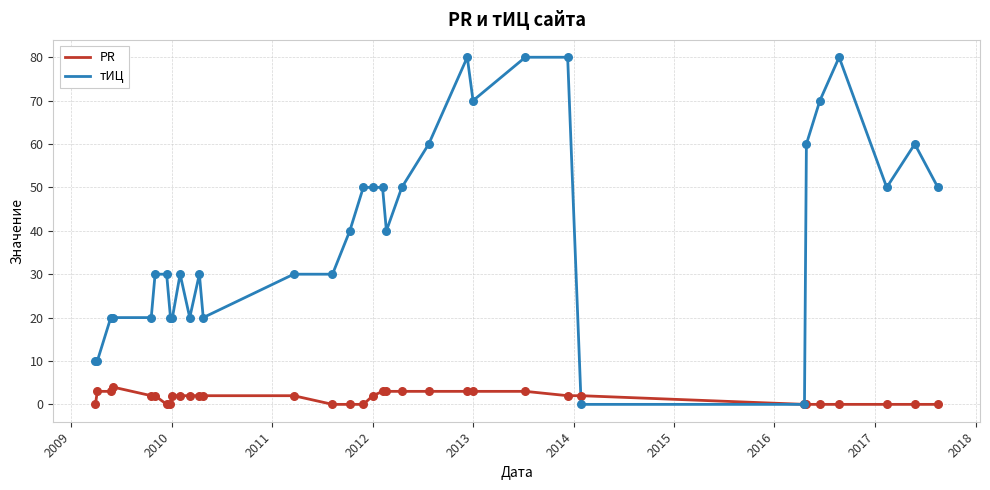

At how many categories does at least one series exceed 6?

32